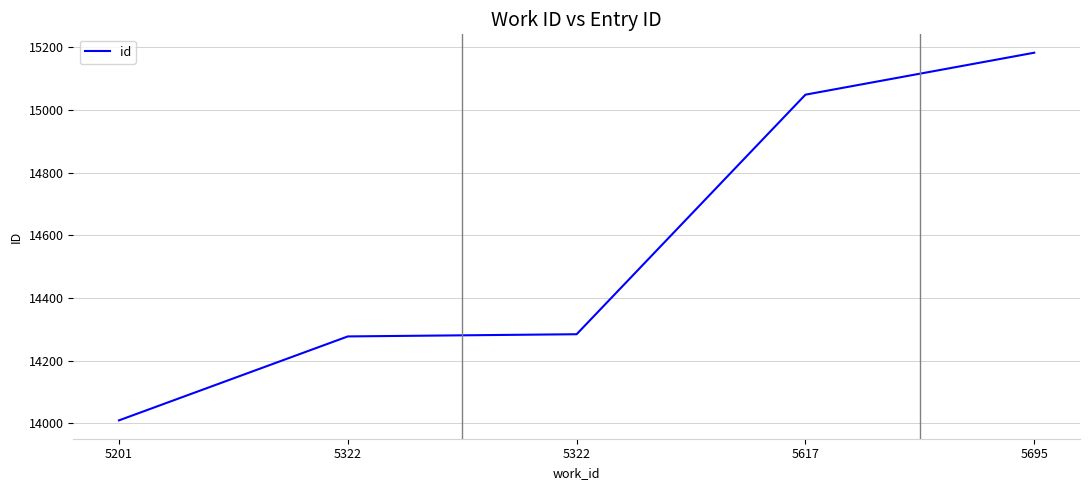

Is it true that the value at 5322 is 8414?

False